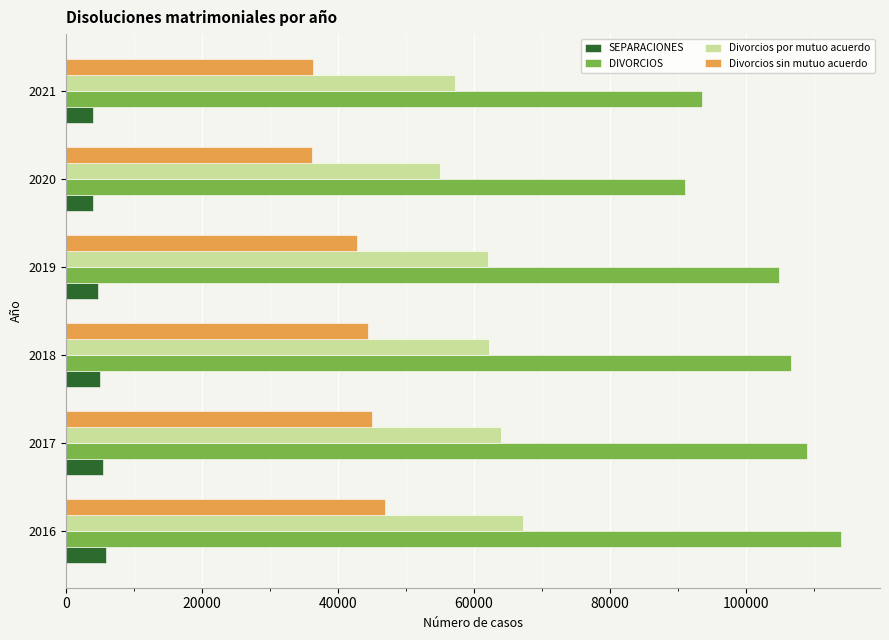

At how many categories does at least one series exceed 5066?

6